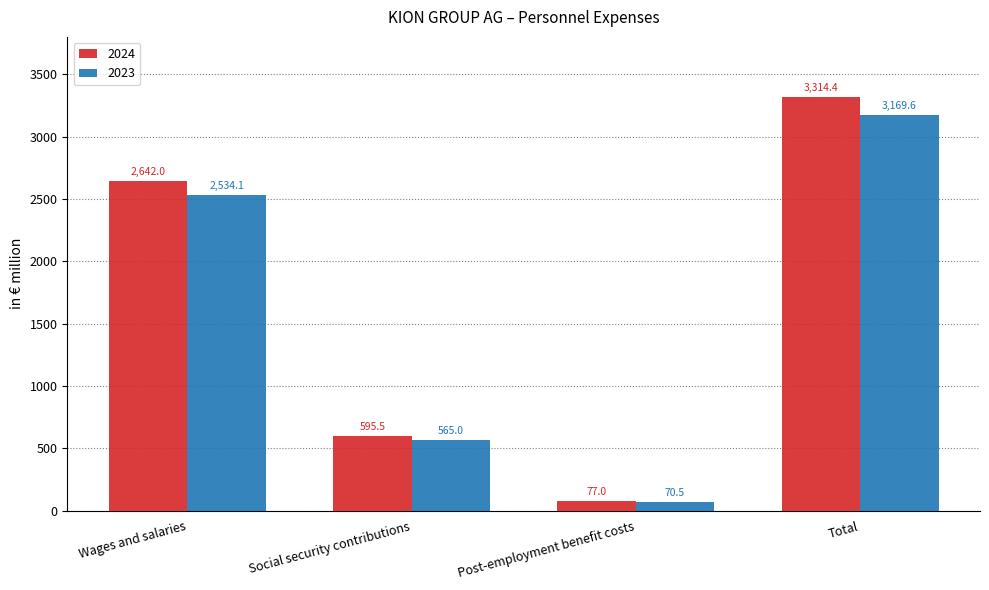

Are the bars horizontal?

No